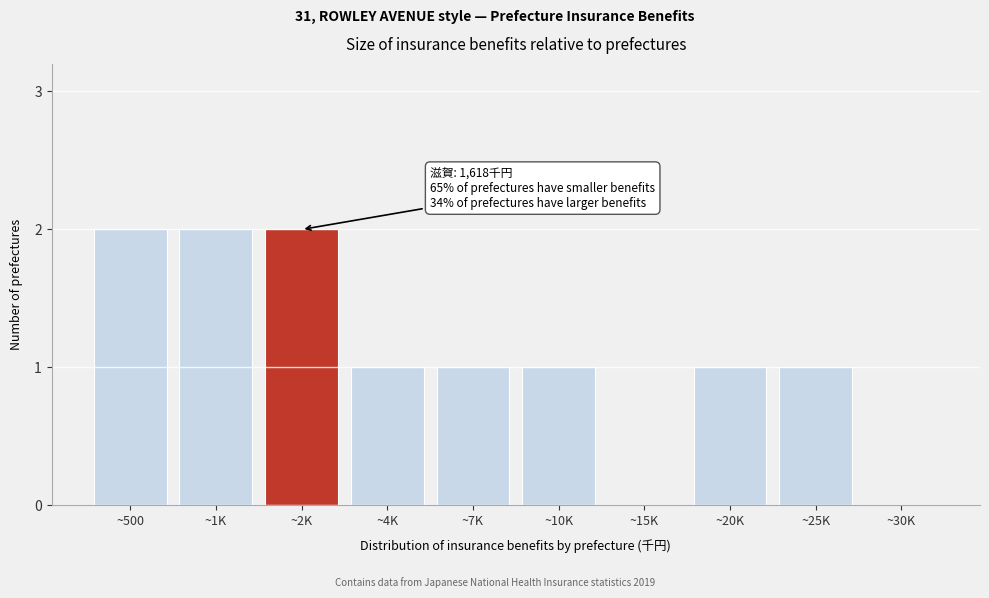

Reading left to right, extract all data points from this chart.

~500=2	~1K=2	~2K=2	~4K=1	~7K=1	~10K=1	~15K=0	~20K=1	~25K=1	~30K=0